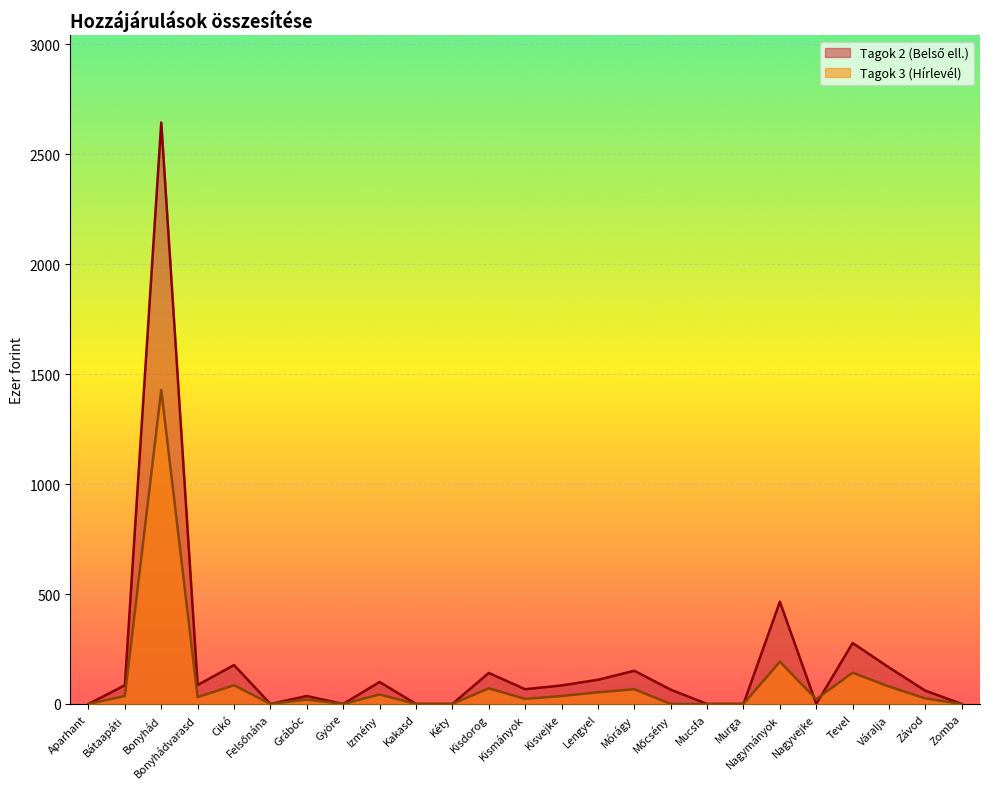

How many categories are shown in the chart?

25